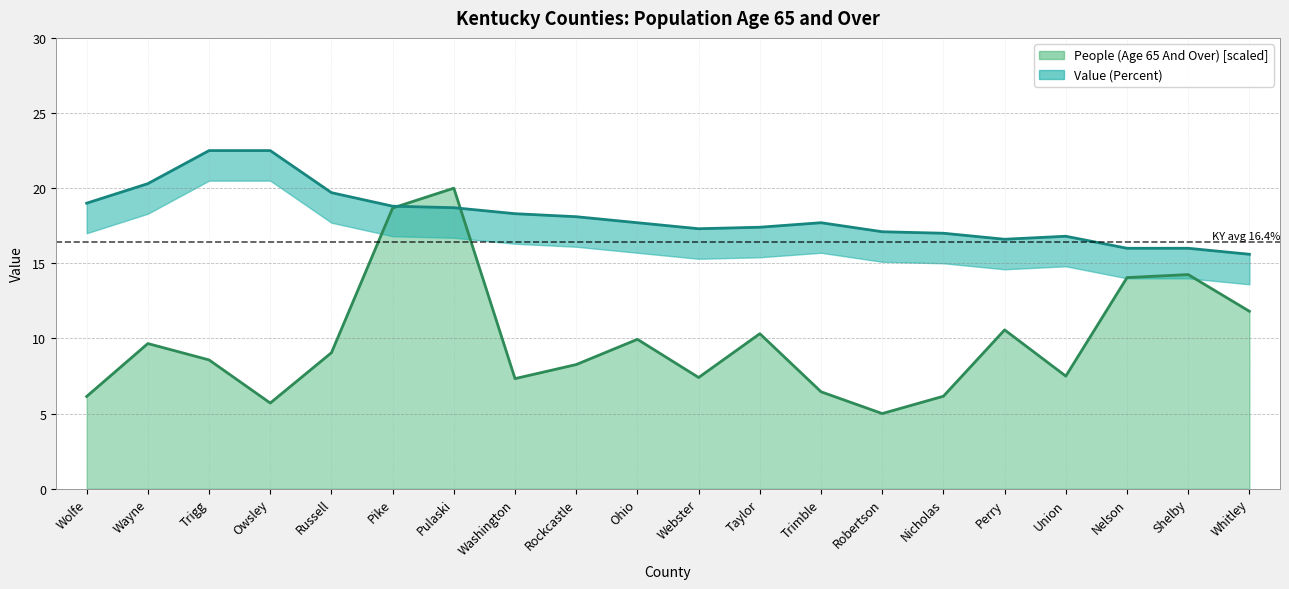

What position from the right is Webster?

10